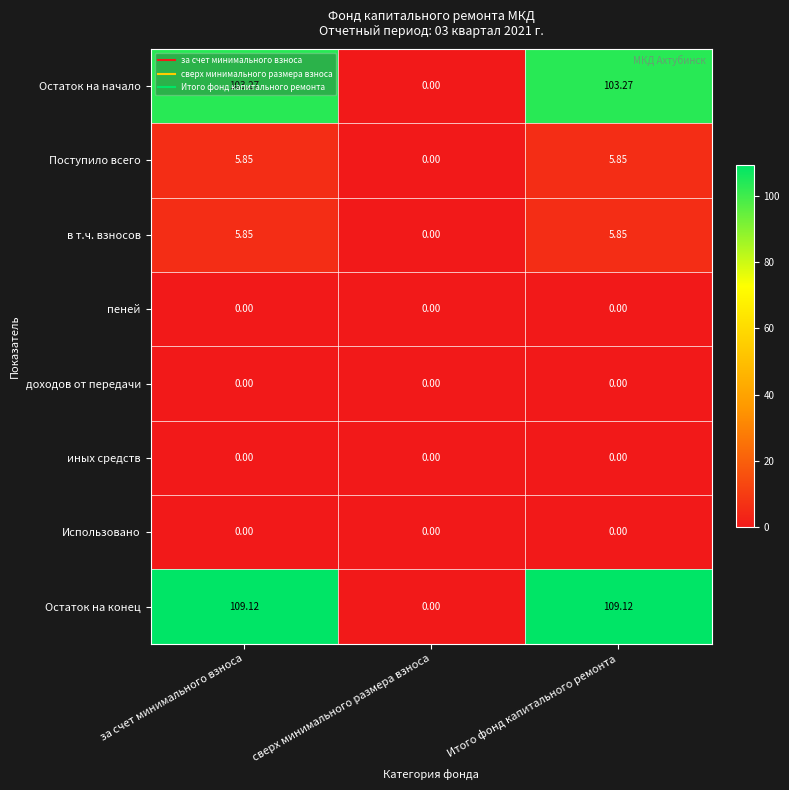

At which label does Остаток на начало reach its minimum?

сверх минимального размера взноса